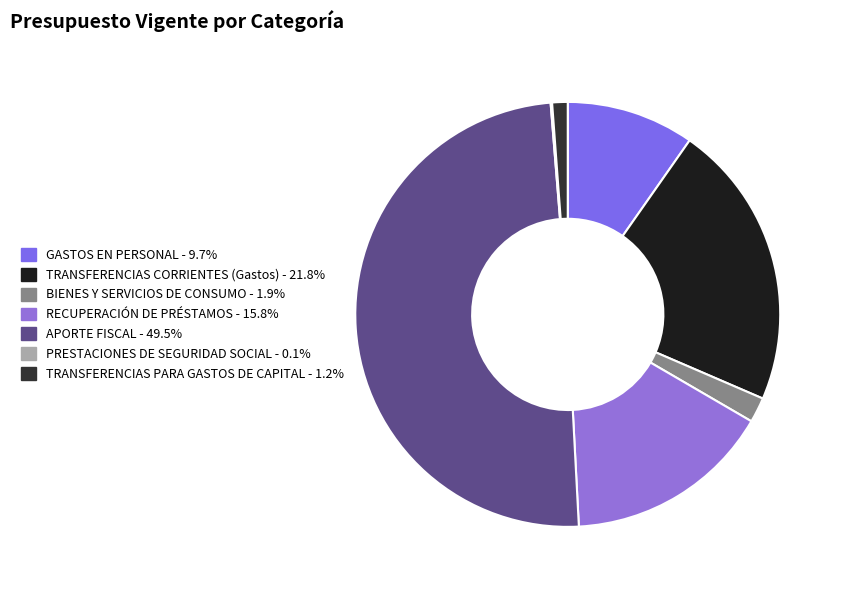

To the nearest percent, what portion does TRANSFERENCIAS PARA GASTOS DE CAPITAL represent?

1%